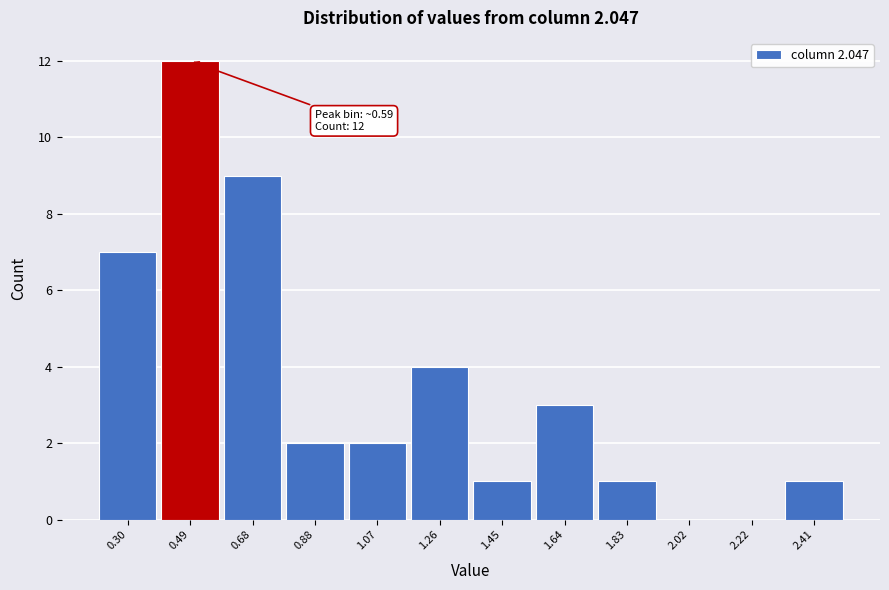

Reading left to right, extract all data points from this chart.

0.30=7	0.49=12	0.68=9	0.88=2	1.07=2	1.26=4	1.45=1	1.64=3	1.83=1	2.02=0	2.22=0	2.41=1